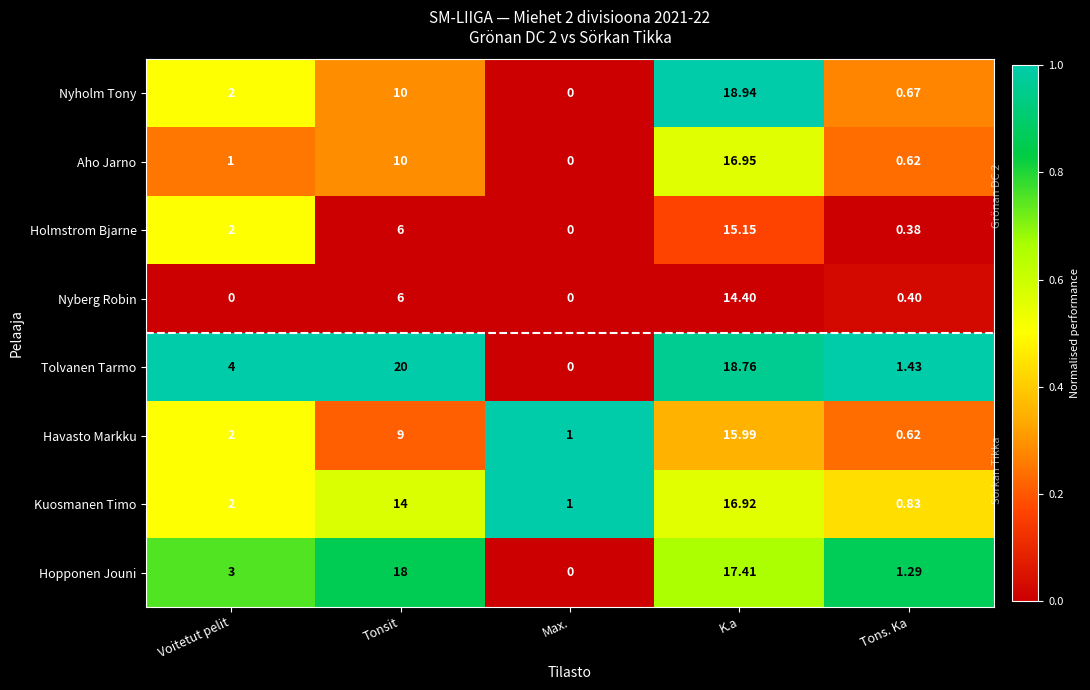

Which series has the largest range (max minus min)?

Tolvanen Tarmo